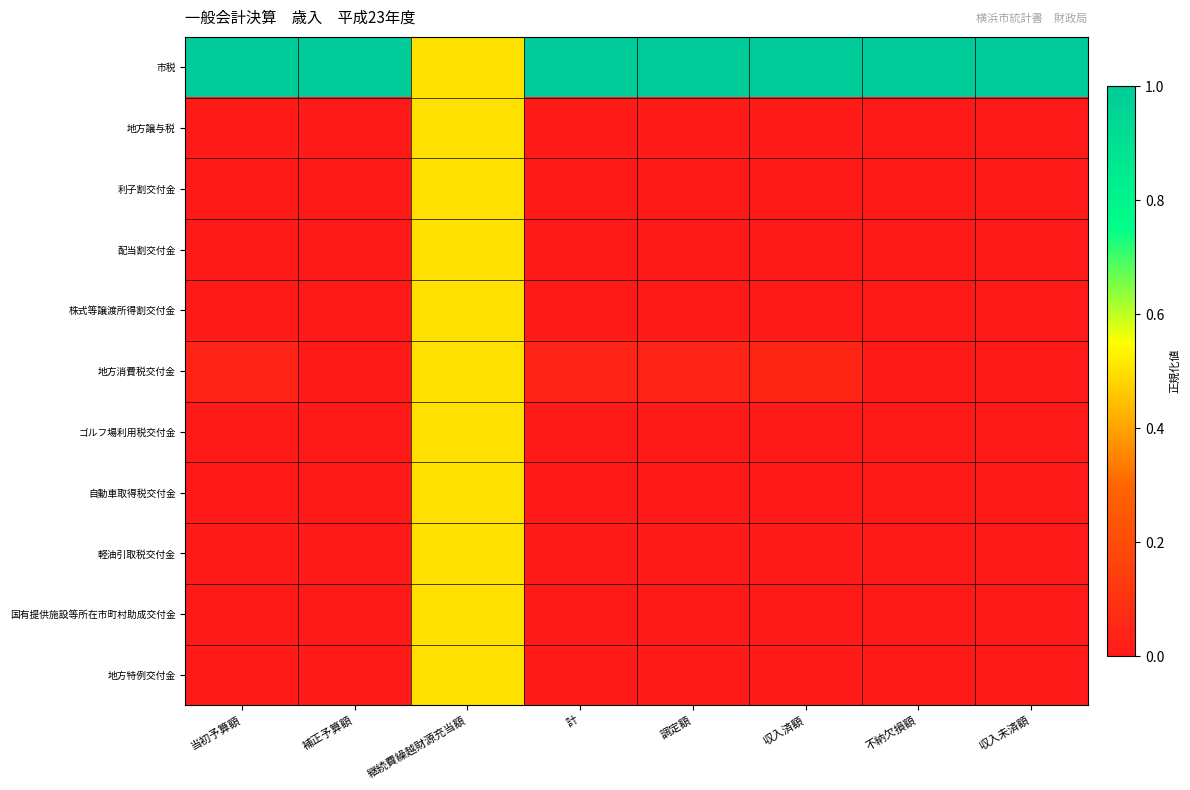

Which series has the widest spread of values?

市税